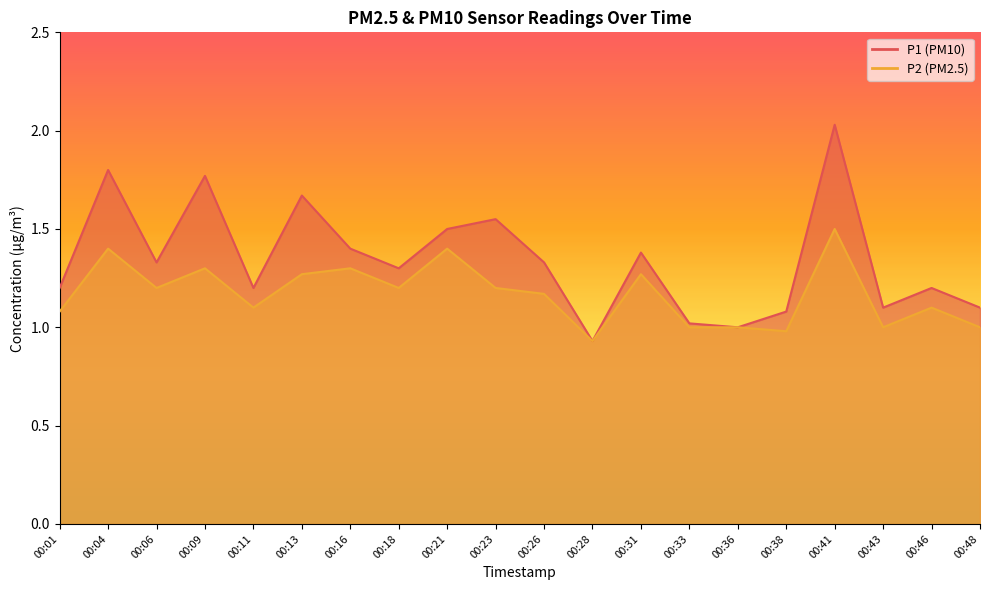

How many distinct data groups are displayed?

2